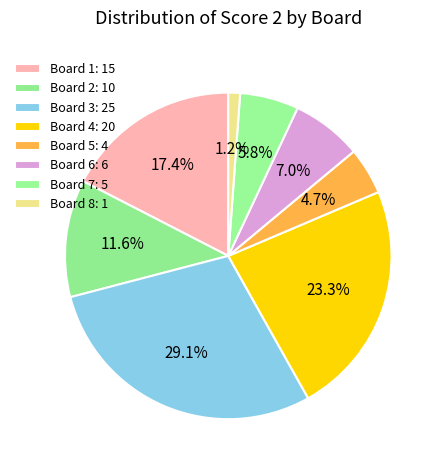

Which slice is the largest?

Board 3